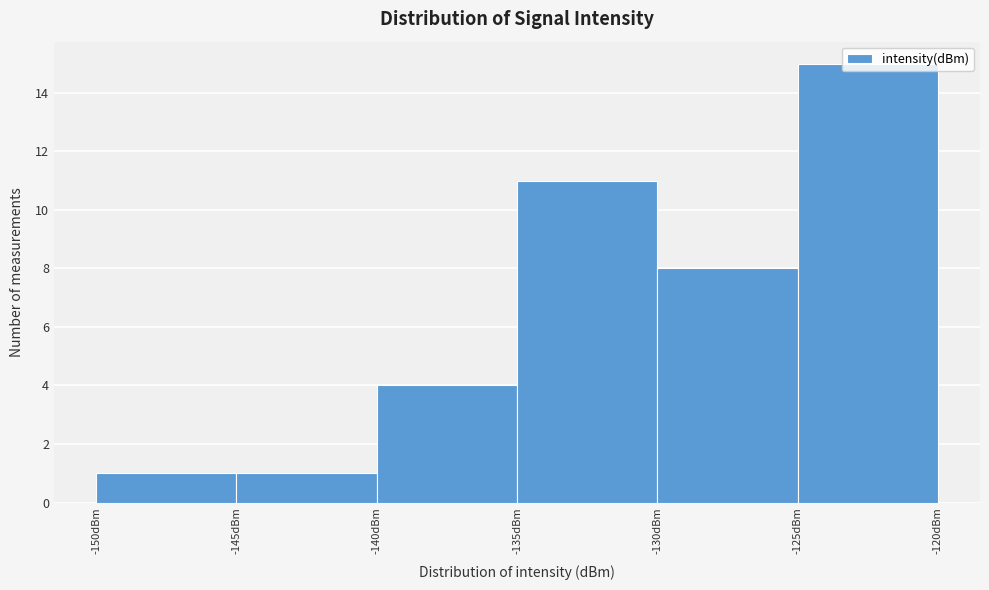

Reading left to right, list every bar in this chart as the range it spans on the x-axis followed by its height. The values are not printed on the chart, so give them approximately, as read against the axis.

-150 to -145: 1
-145 to -140: 1
-140 to -135: 4
-135 to -130: 11
-130 to -125: 8
-125 to -120: 15